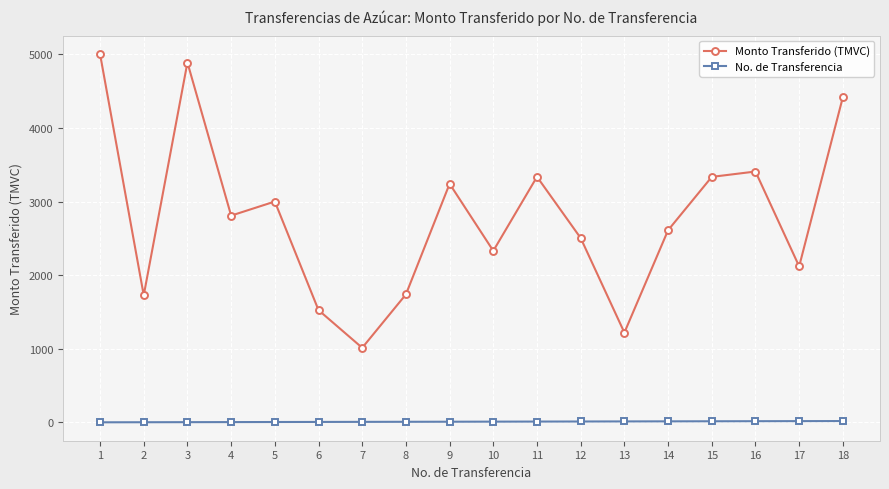

Which series has the widest spread of values?

Monto Transferido (TMVC)